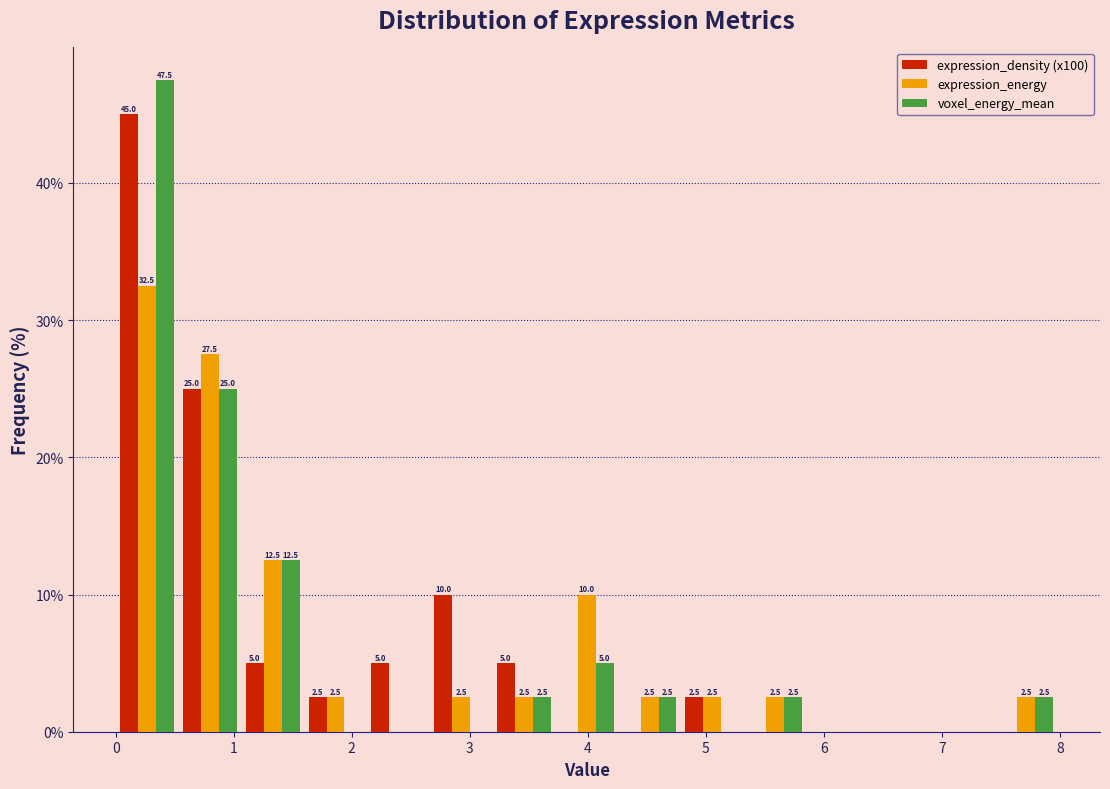

In the expression_density (x100) series, which range on the x-axis has the tallest bar?

0.0 to 0.5